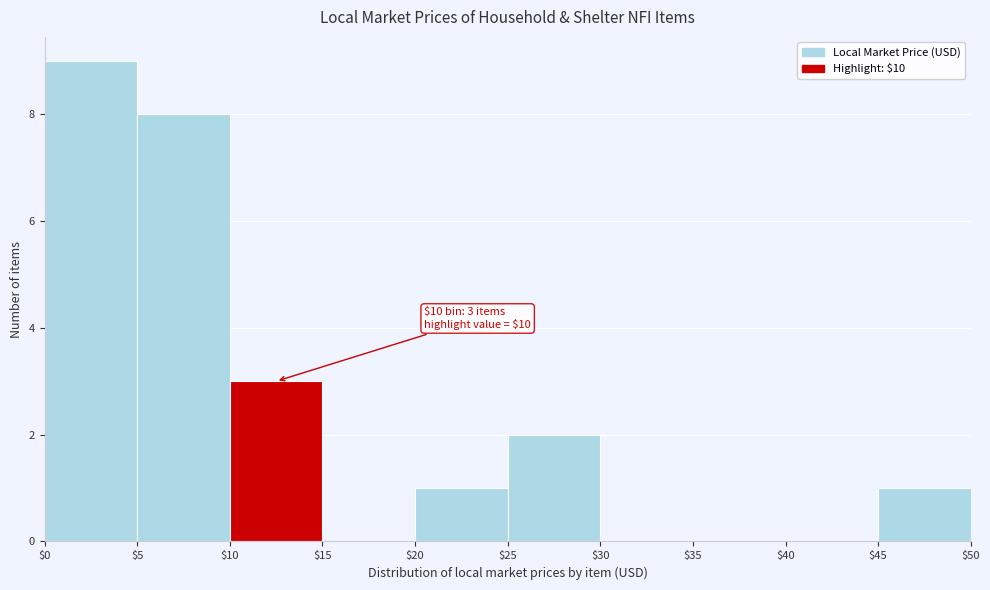

Over which range of the x-axis is the bar tallest?

$0 to $5